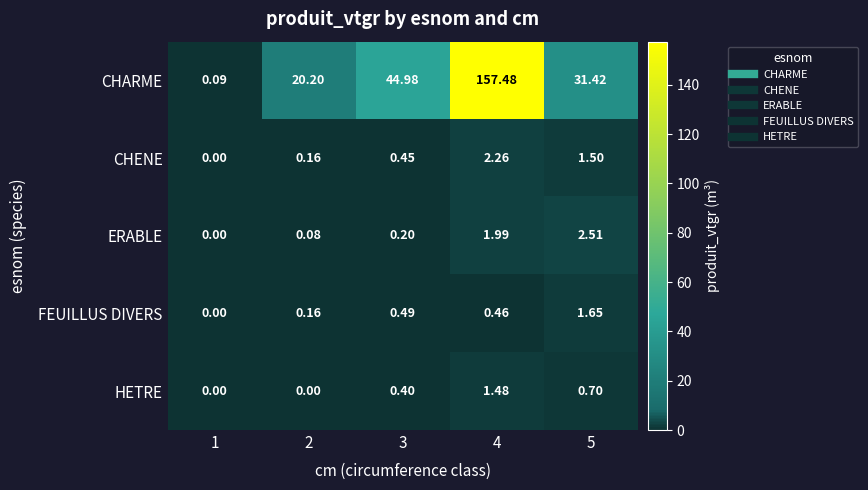

Rank the series by their maximum value, from lowest to highest.

HETRE, FEUILLUS DIVERS, CHENE, ERABLE, CHARME